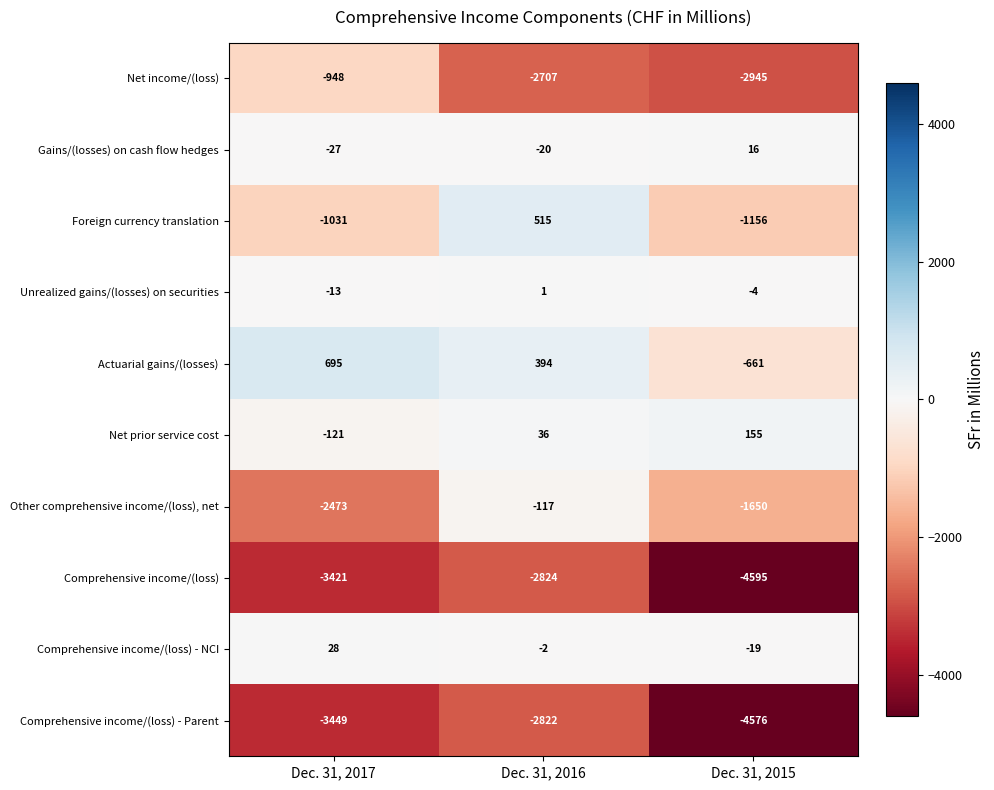

At which category is the sum across all series the highest?

Dec. 31, 2016